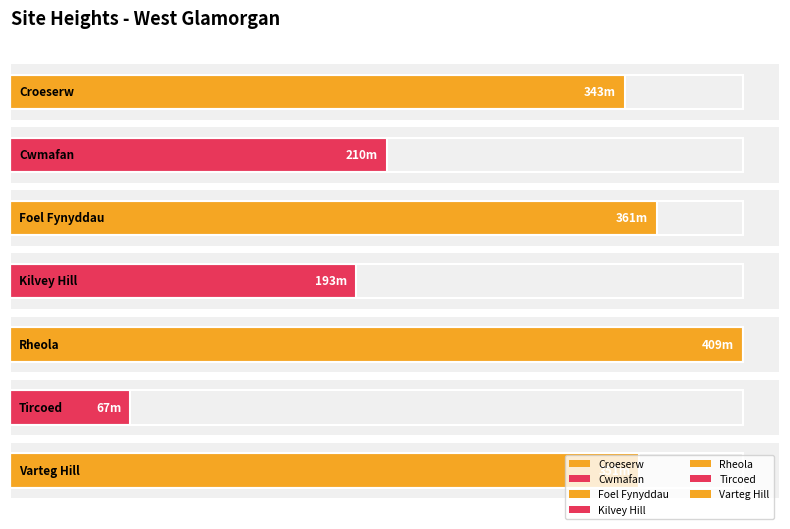

What is the label of the 7th bar from the left?

Varteg Hill